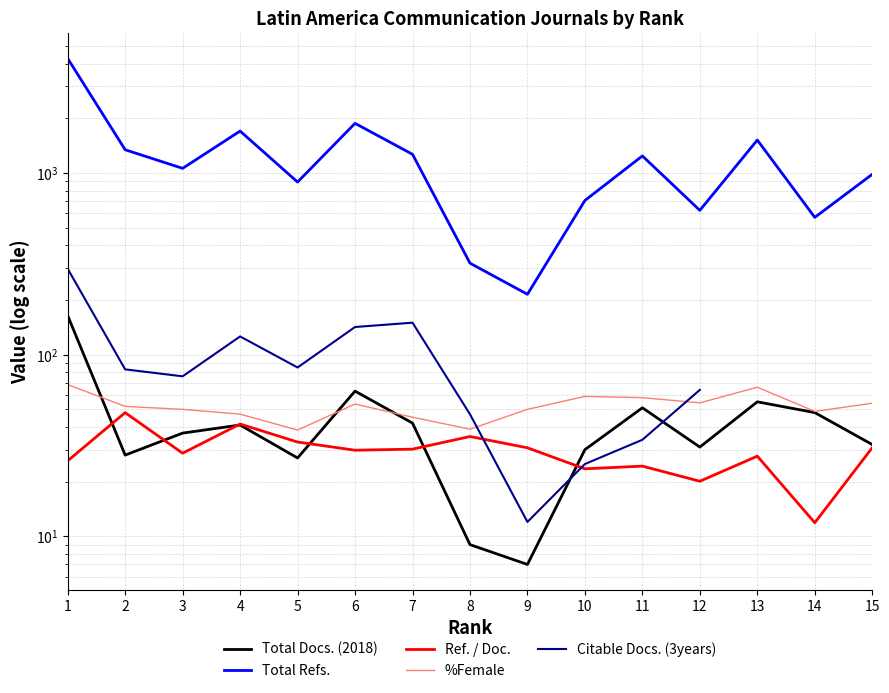

Which series has the largest range (max minus min)?

Total Refs.